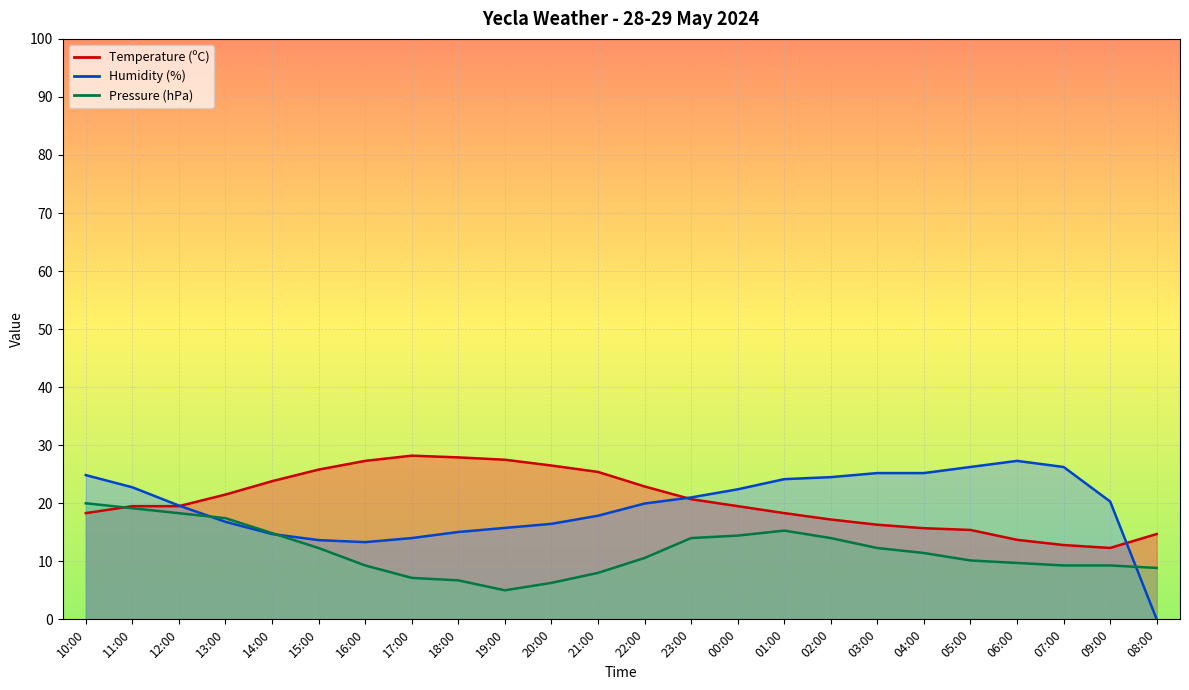

What is the lowest value of the Temperature (ºC) series?

12.3